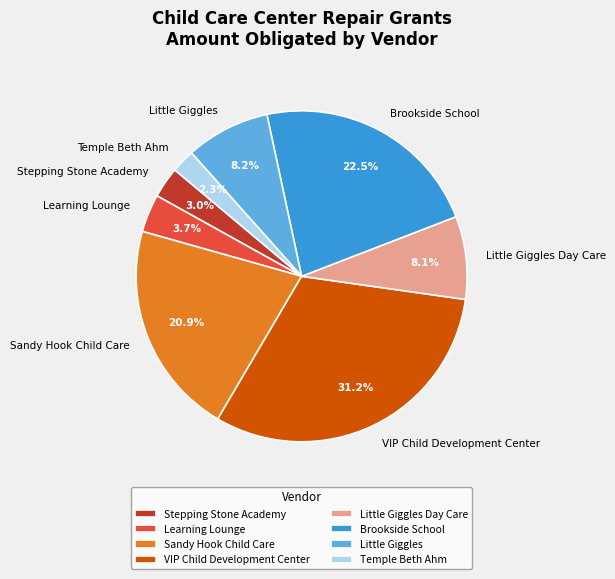

How many slices are in this pie chart?

8